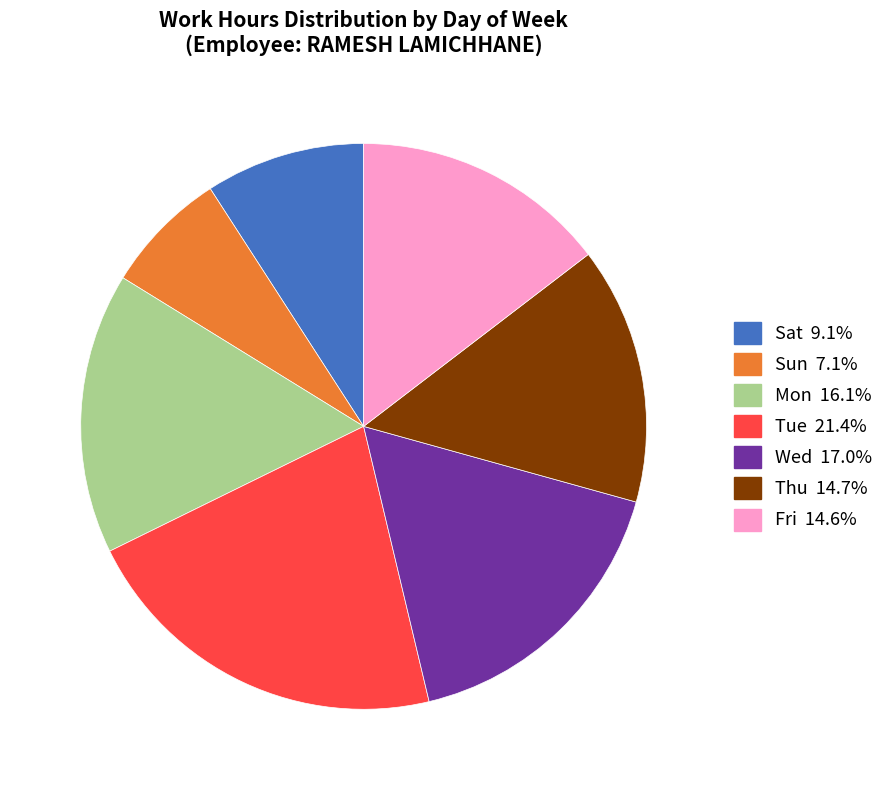

Does any single category account for the majority?

No